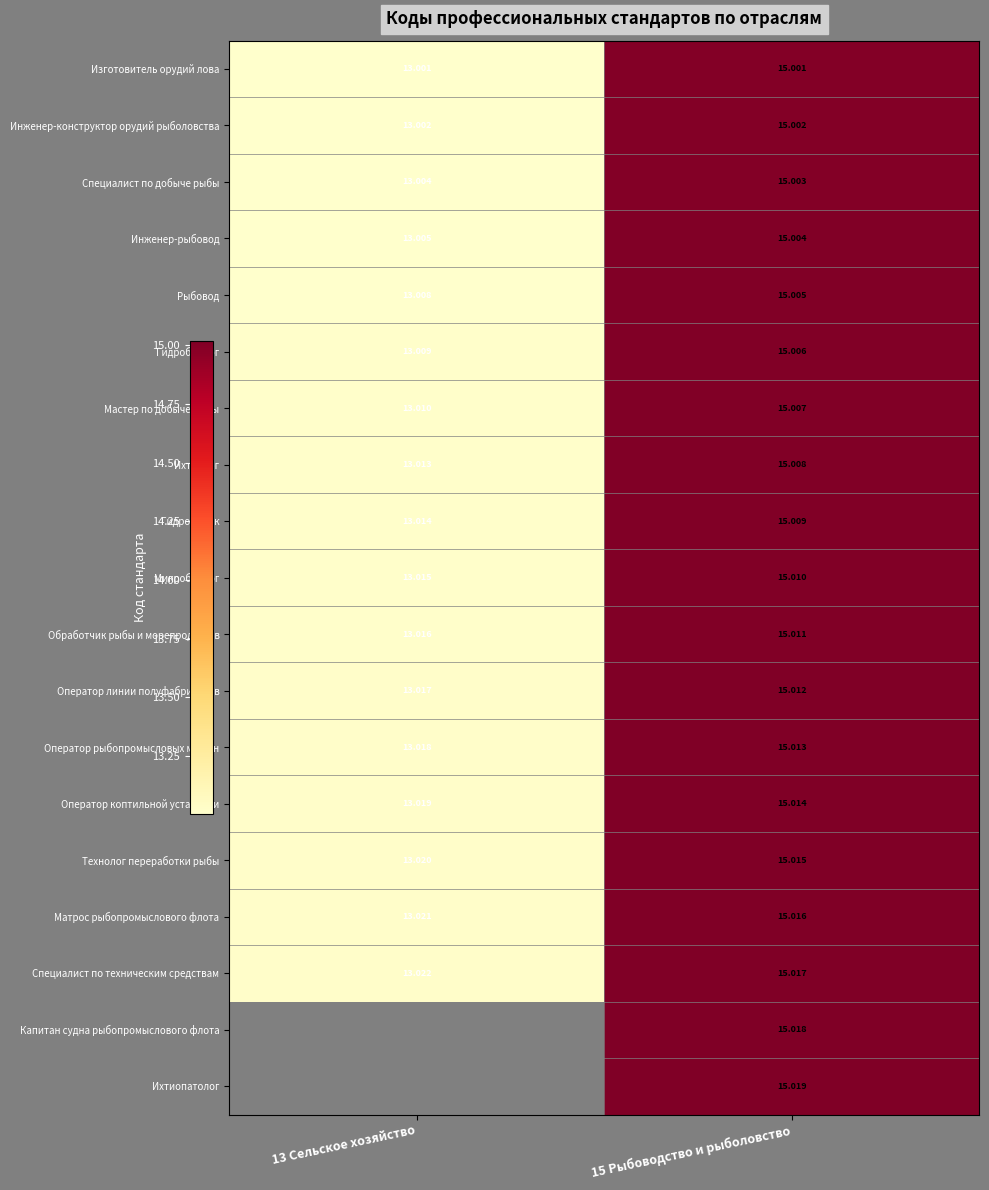

Is the value of Ихтиопатолог at 15 Рыбоводство и рыболовство greater than the value of Микробиолог at 13 Сельское хозяйство?

Yes